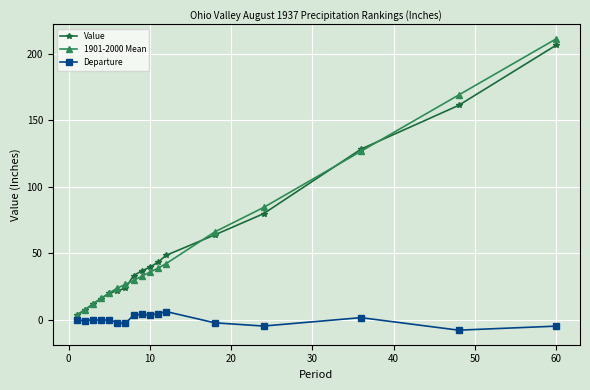

What is the maximum value shown in the chart?

211.2